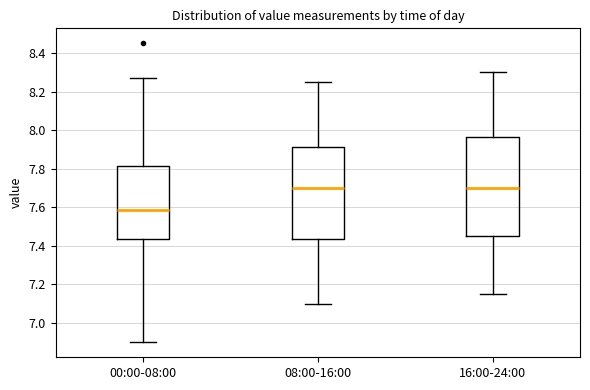

Which box is the tallest, from its lower edge to its upper edge?

16:00-24:00